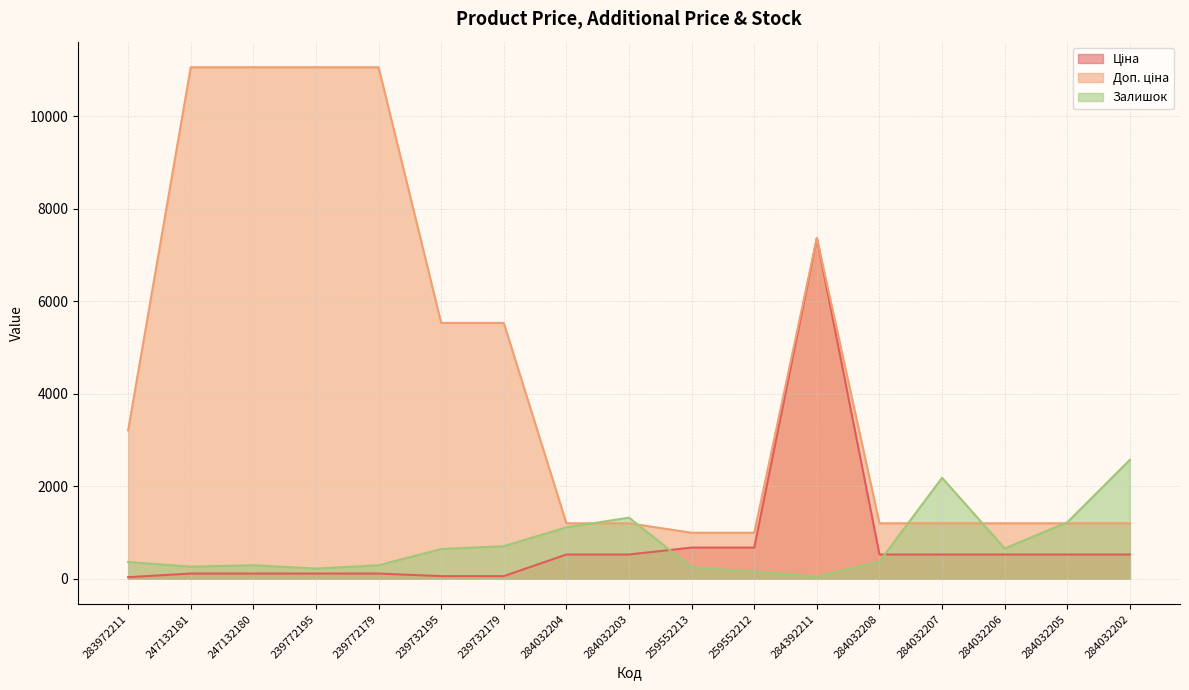

What is the difference between the highest and lowest values at 284032203?

796.8